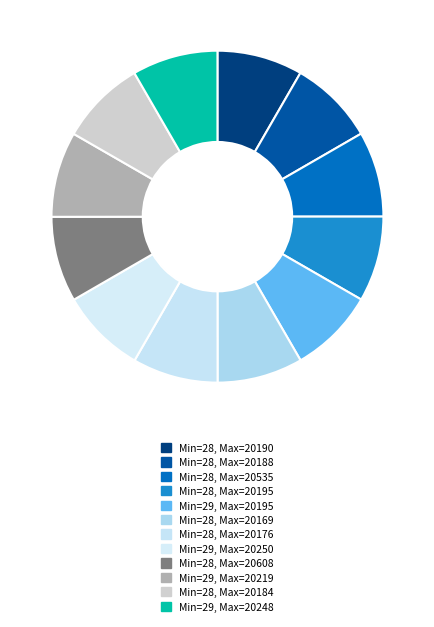

Count the number of slices in the pie.

12